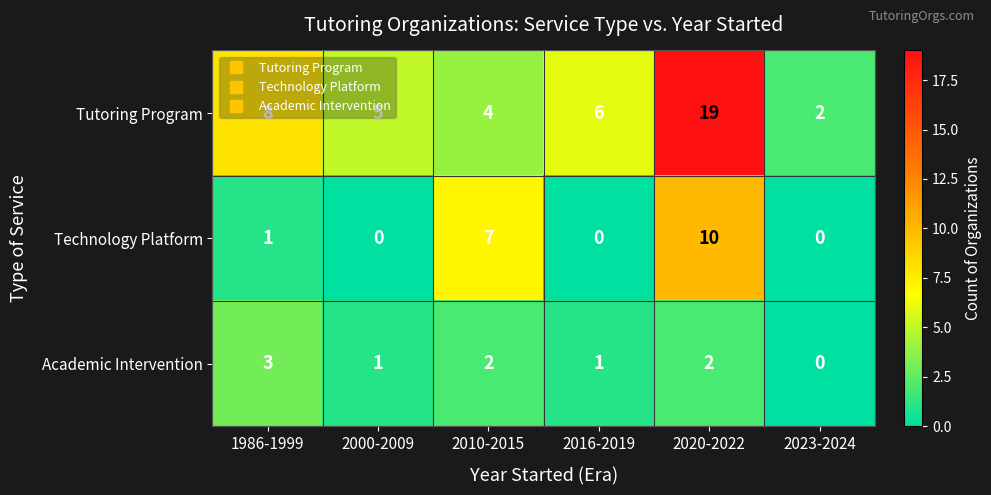

List the series in order of their peak value, lowest first.

Academic Intervention, Technology Platform, Tutoring Program